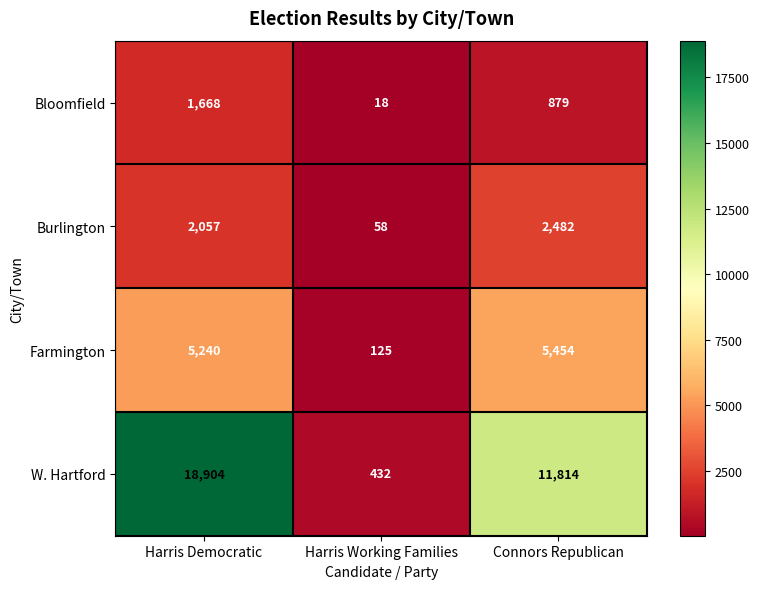

Which series has the largest range (max minus min)?

W. Hartford